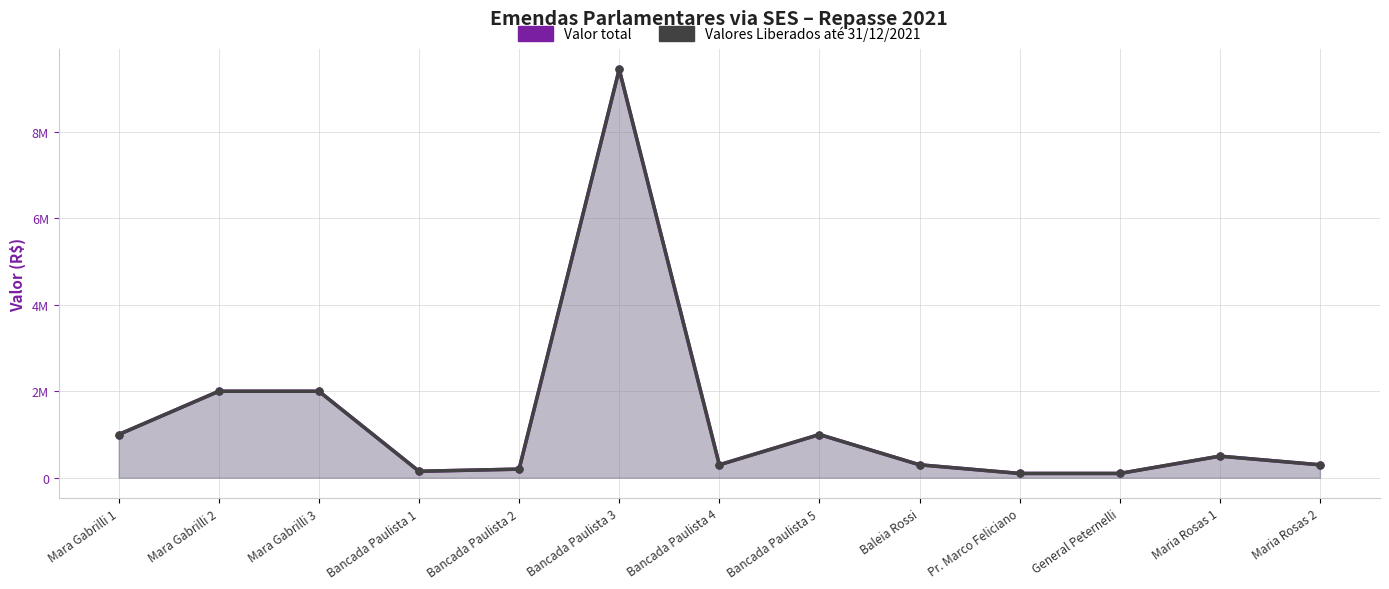

Reading left to right, transcribe all the data shown in this chart.

Valor total: 1000000	2000000	2000000	150000	200000	9440273	300000	1000000	300000	100000	100000	500000	300000
Valores Liberados até 31/12/2021: 1000000	2000000	2000000	150000	200000	9440273	300000	1000000	300000	100000	100000	500000	300000